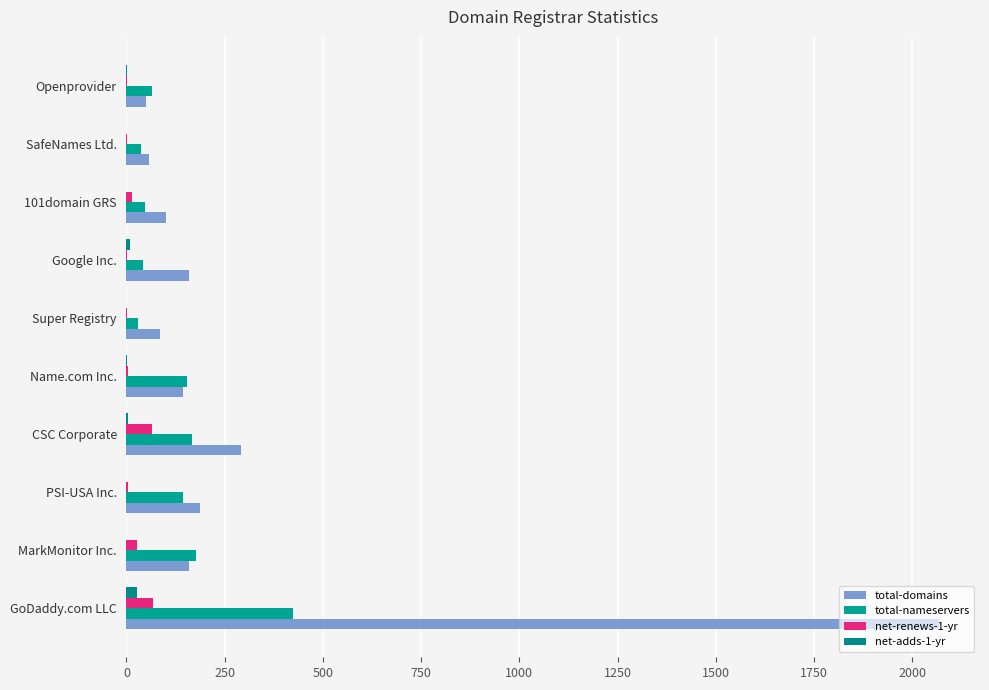

What is the maximum value for net-adds-1-yr?

27